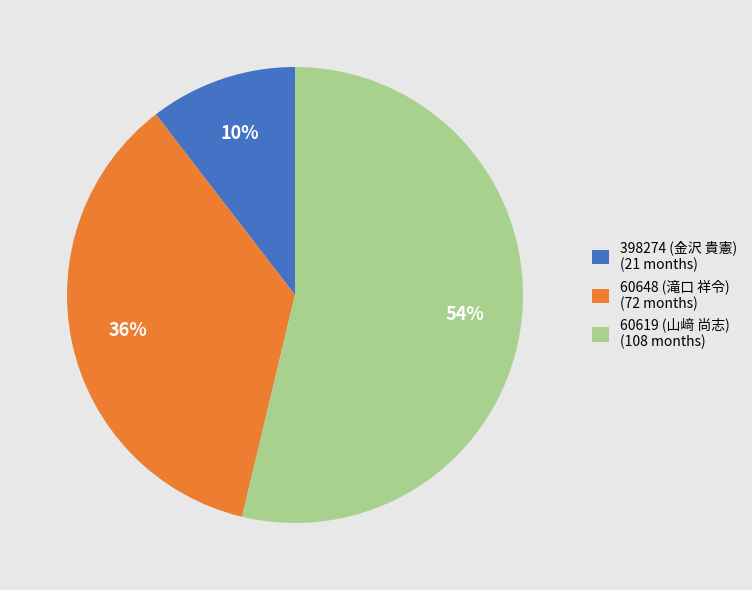

What percentage is the 398274 (金沢 貴憲) slice, to the nearest percent?

10%